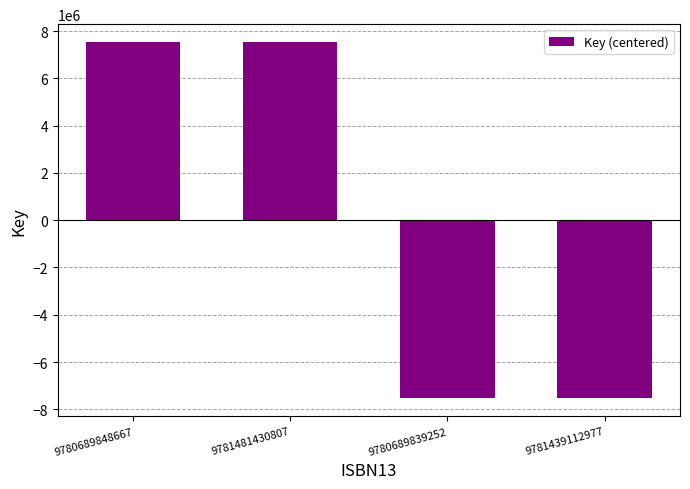

Count the number of data series in this chart.

1